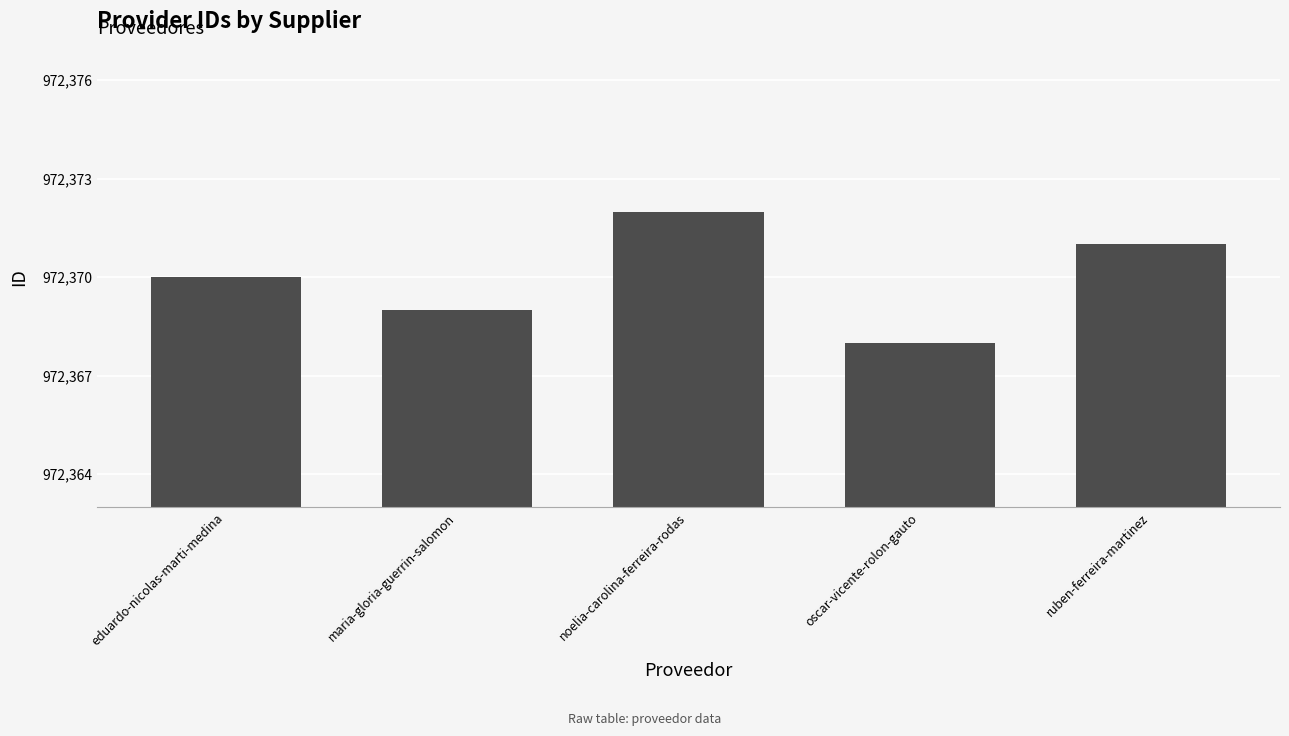

True or false: the data shows 972372 at noelia-carolina-ferreira-rodas.

True